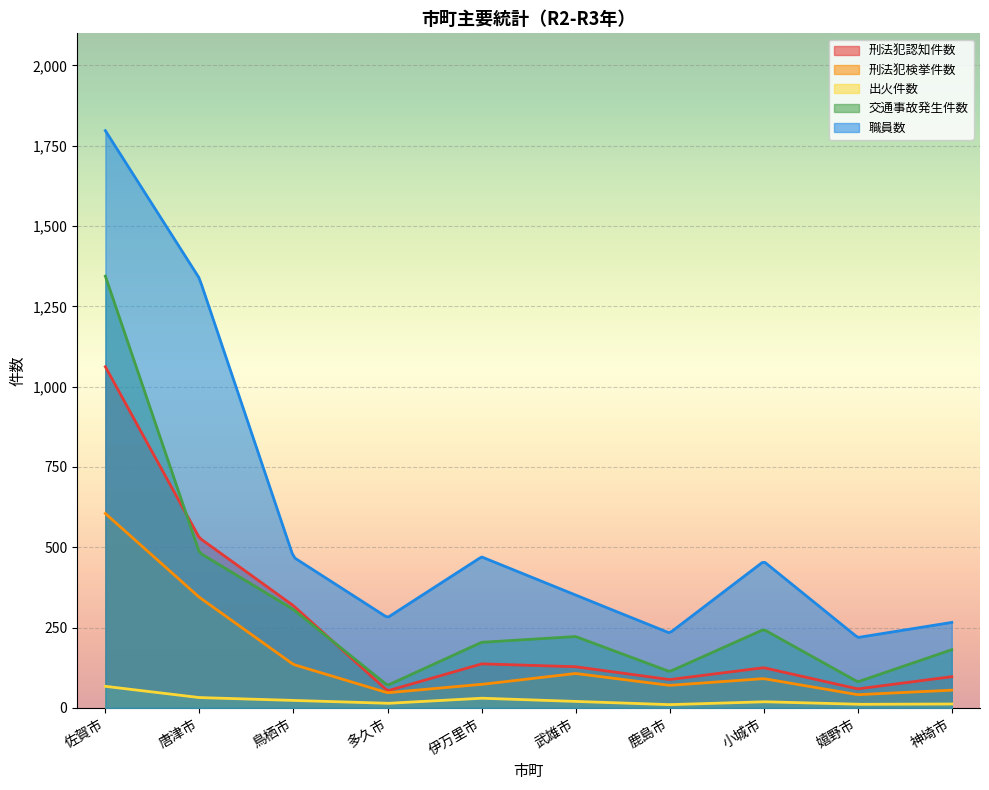

Reading right to left, transcribe all the data shown in this chart.

刑法犯認知件数: 97	59	125	88	128	137	53	318	529	1062
刑法犯検挙件数: 55	41	91	70	107	73	47	135	344	605
出火件数: 12	11	19	10	20	30	14	23	32	67
交通事故発生件数: 181	81	244	113	222	204	70	306	483	1344
職員数: 266	219	456	233	351	470	281	469	1337	1797